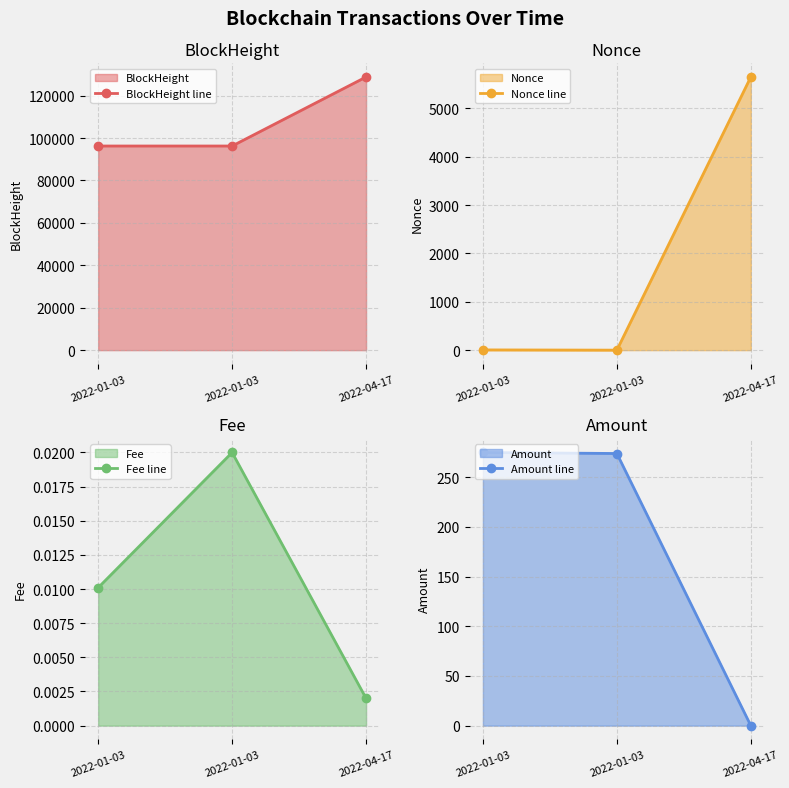

Which series has the largest range (max minus min)?

BlockHeight line